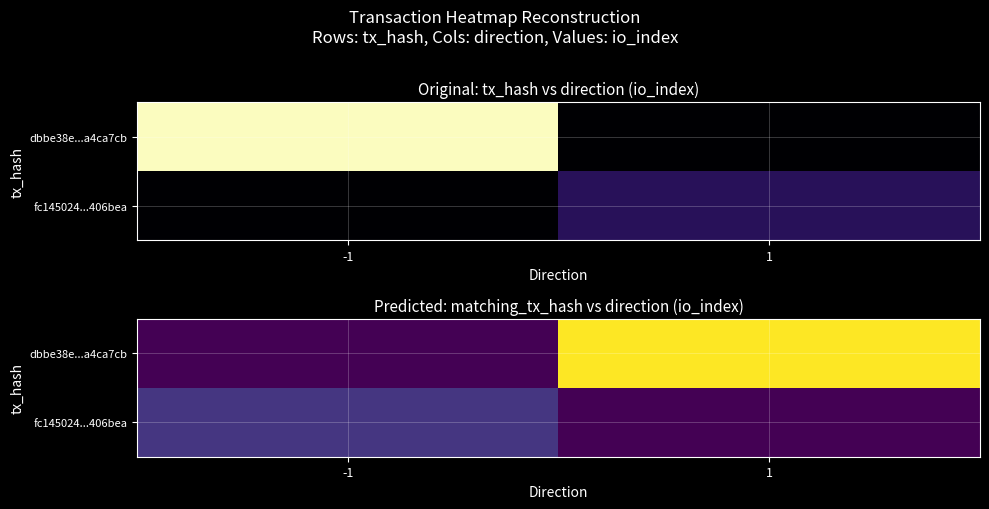

What is the average value of the fc145024...406bea series?

2